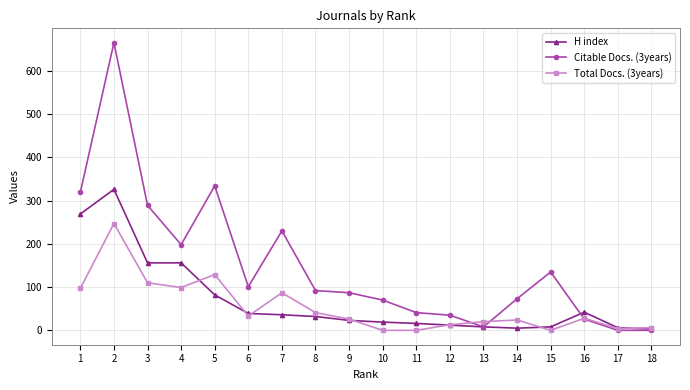

Which series has the largest range (max minus min)?

Citable Docs. (3years)